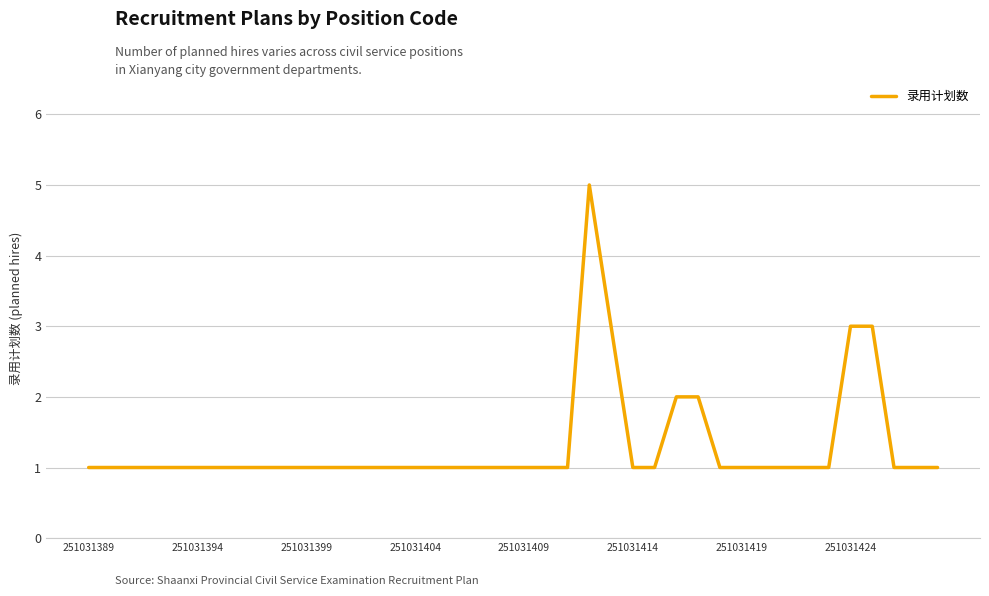

What is the difference between the maximum and minimum values?

4